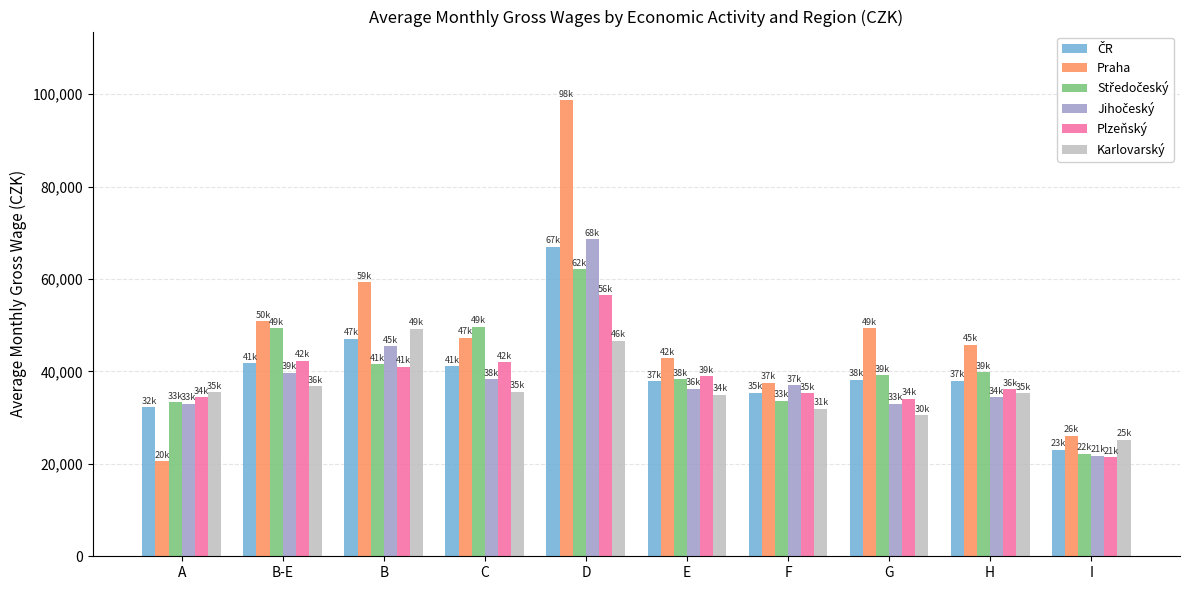

How many categories are shown in the chart?

10